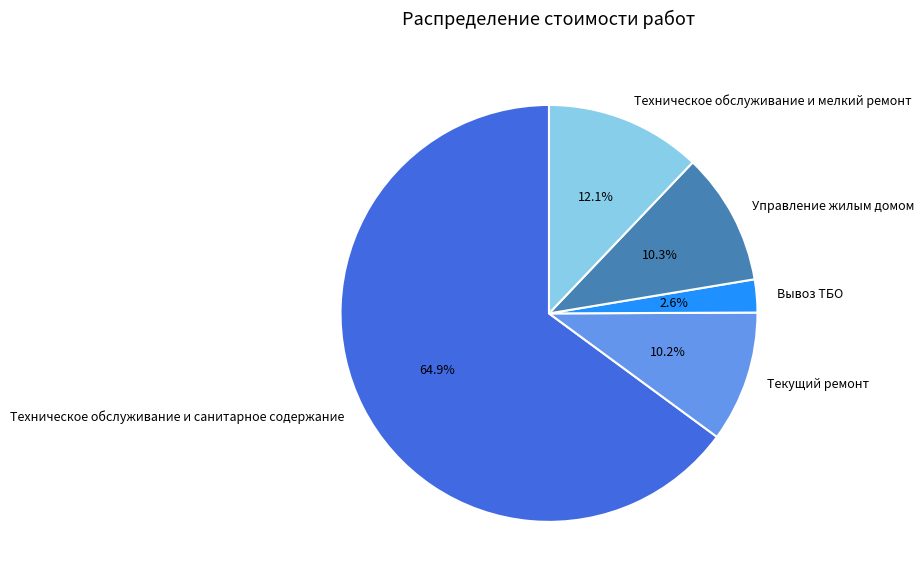

To the nearest percent, what percentage of the pie is Вывоз ТБО?

3%